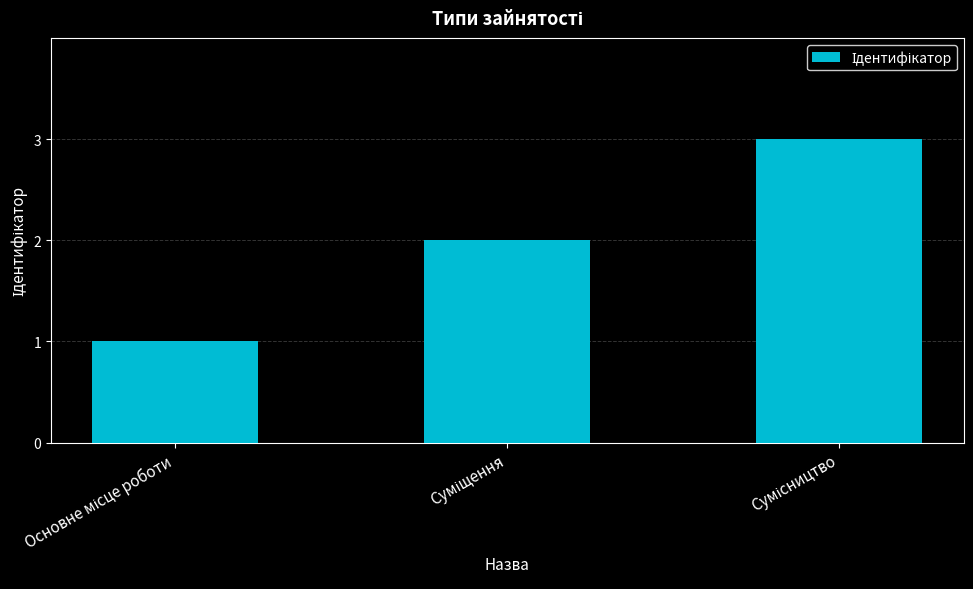

What is the smallest value displayed?

1